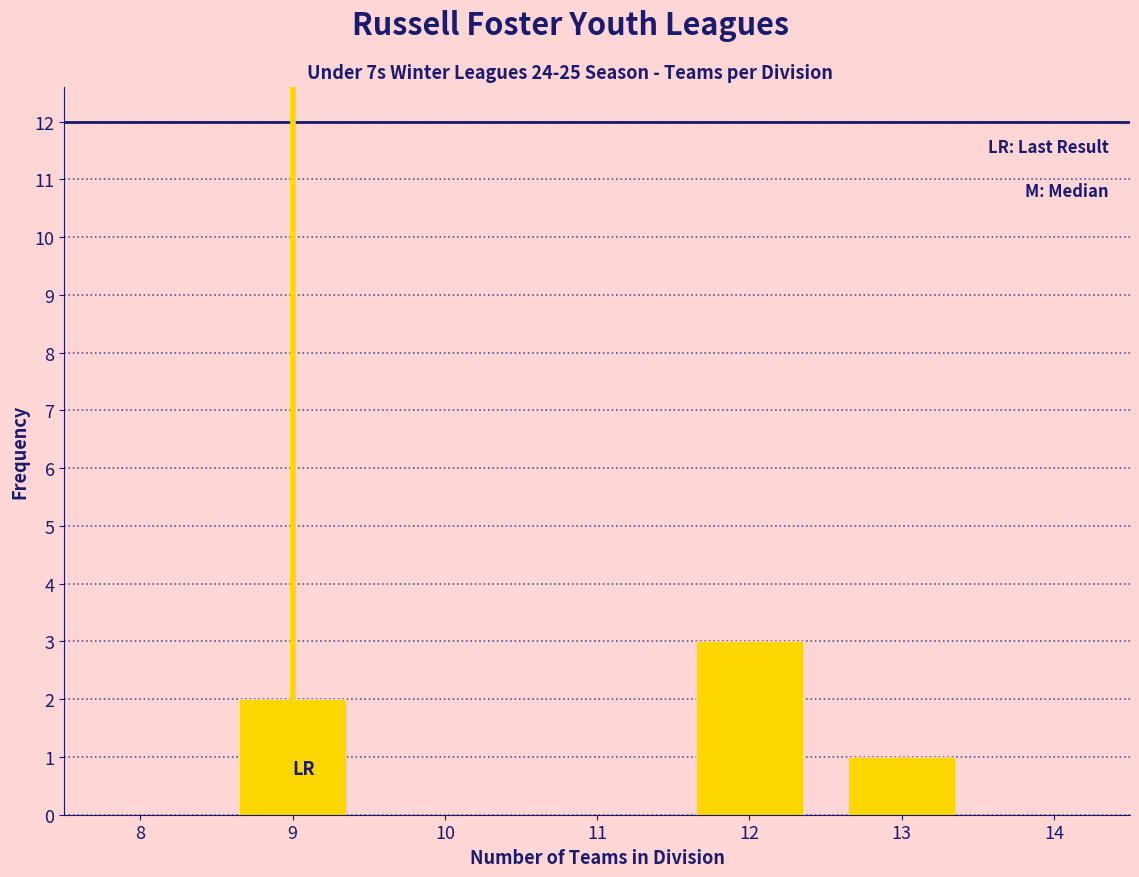

Reading left to right, transcribe all the data shown in this chart.

8=0	9=2	10=0	11=0	12=3	13=1